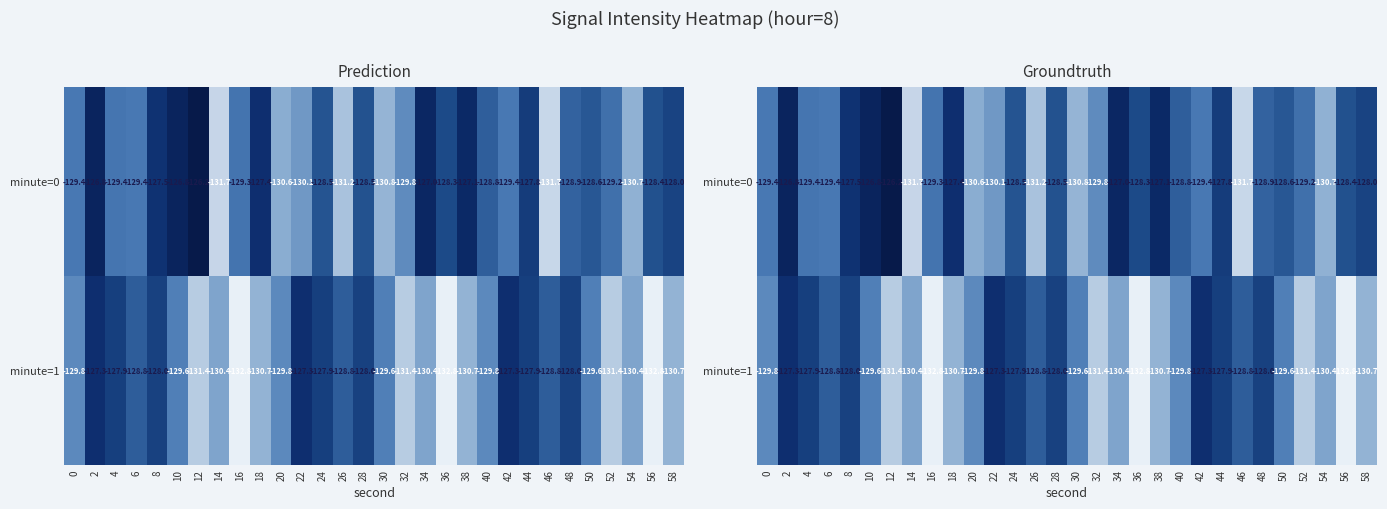

What is the sum of the minute=1 values at 20 and 18?

-260.5